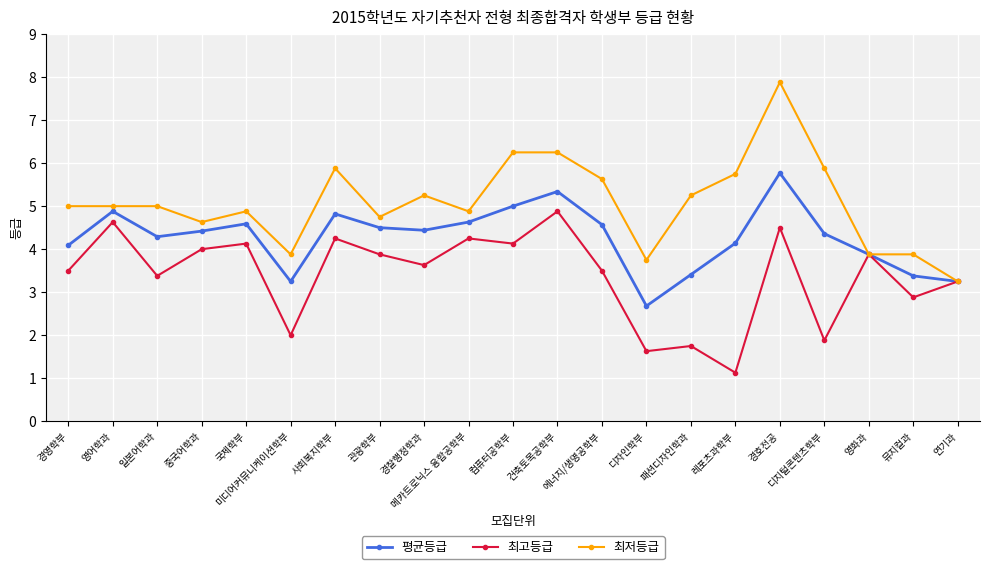

What are all the series names shown in the legend?

평균등급, 최고등급, 최저등급